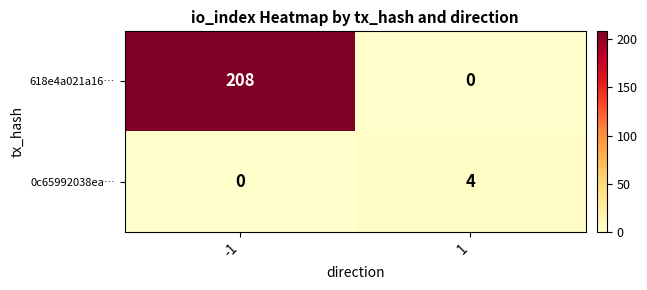

Which series has the widest spread of values?

618e4a021a16…